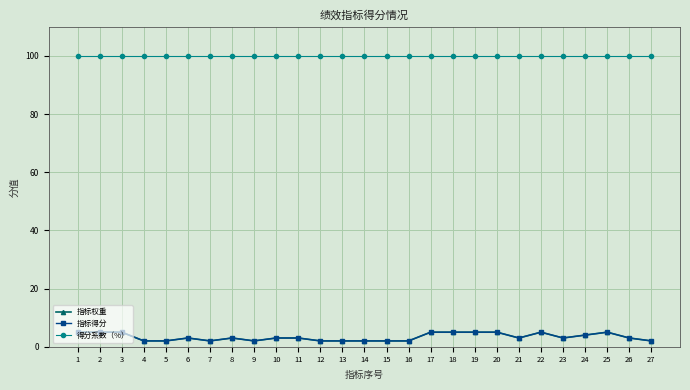

What is the approximate value of 指标权重 at 24?

4